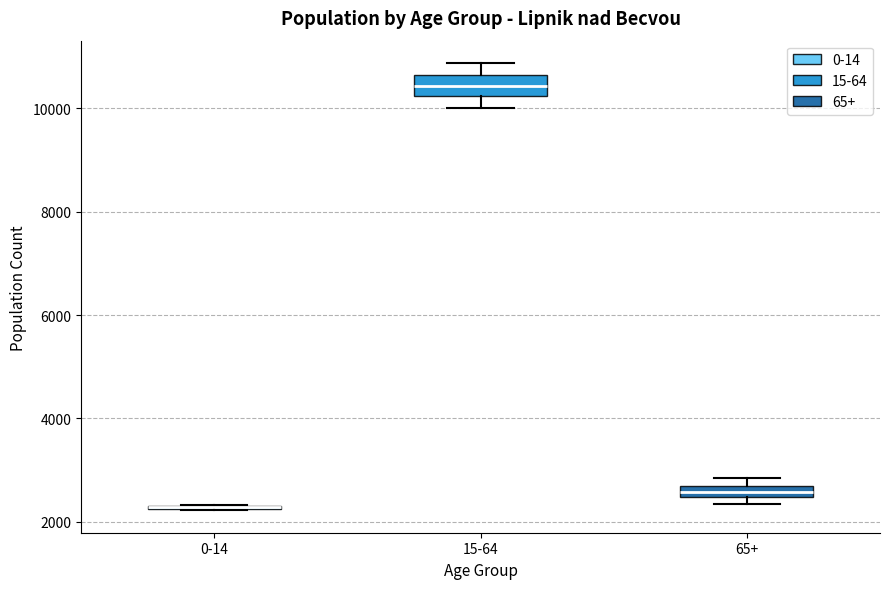

Where is the upper edge of the box for 0-14 on the y-axis? The values are not printed on the chart, so give them approximately, as read against the axis.

2400